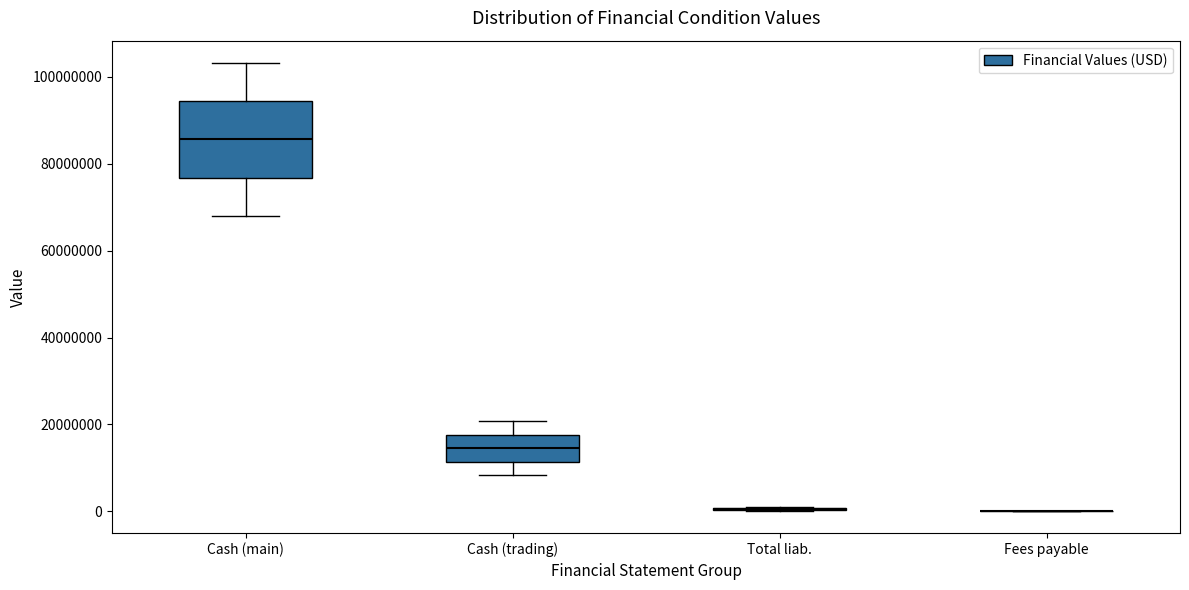

Which box is the tallest, from its lower edge to its upper edge?

Cash (main)